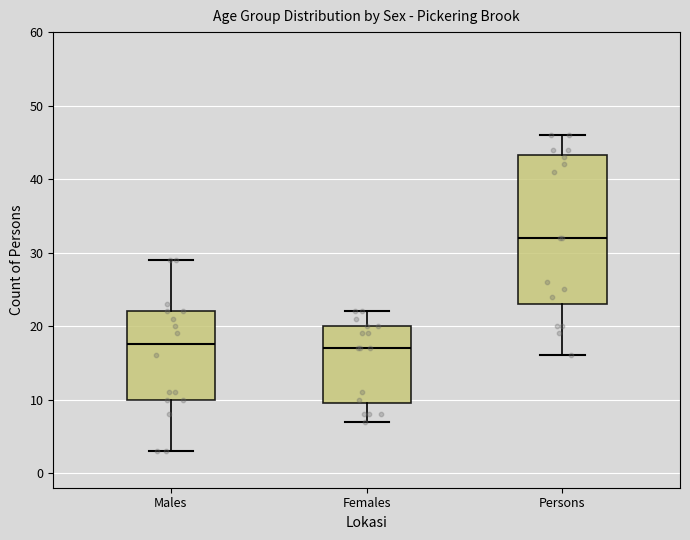

Where is the upper edge of the box for Females on the y-axis? The values are not printed on the chart, so give them approximately, as read against the axis.

20